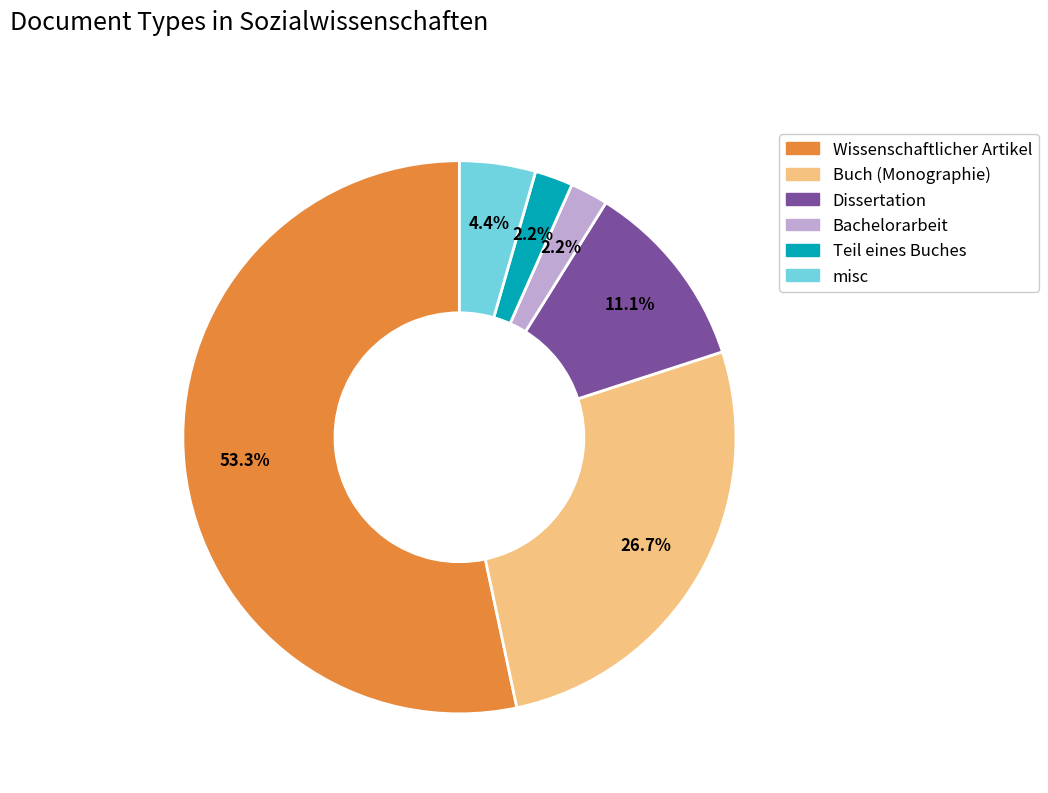

What is the largest slice in the pie chart?

Wissenschaftlicher Artikel